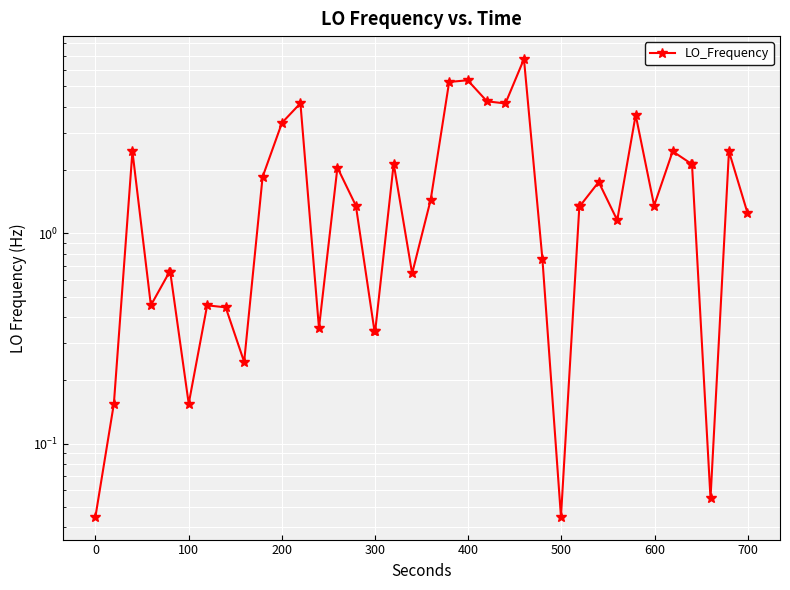

How many interior local valleys (lower than both neighbors) does the data have?

10